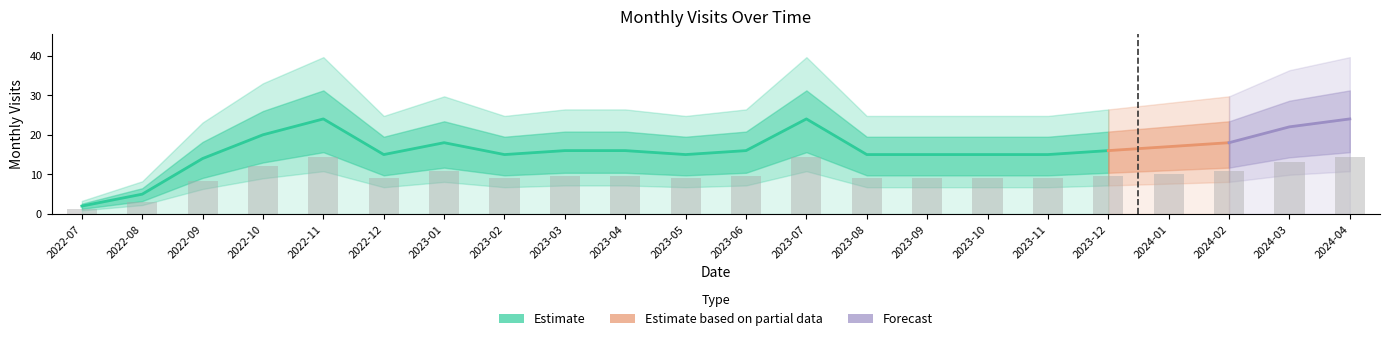

Reading left to right, extract all data points from this chart.

2022-07=1.2	2022-08=3.0	2022-09=8.4	2022-10=12.0	2022-11=14.4	2022-12=9.0	2023-01=10.8	2023-02=9.0	2023-03=9.6	2023-04=9.6	2023-05=9.0	2023-06=9.6	2023-07=14.4	2023-08=9.0	2023-09=9.0	2023-10=9.0	2023-11=9.0	2023-12=9.6	2024-01=10.2	2024-02=10.8	2024-03=13.2	2024-04=14.4